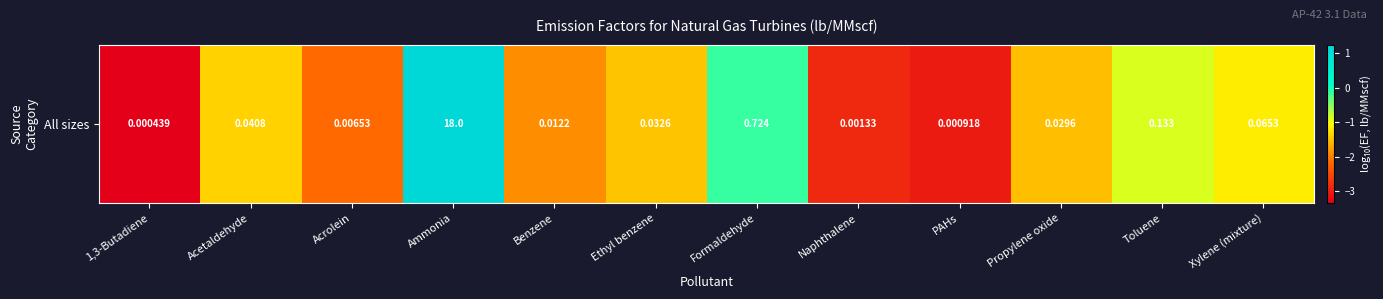

Reading left to right, transcribe all the data shown in this chart.

-3.4	-1.4	-2.2	1.3	-1.9	-1.5	-0.1	-2.9	-3.0	-1.5	-0.9	-1.2